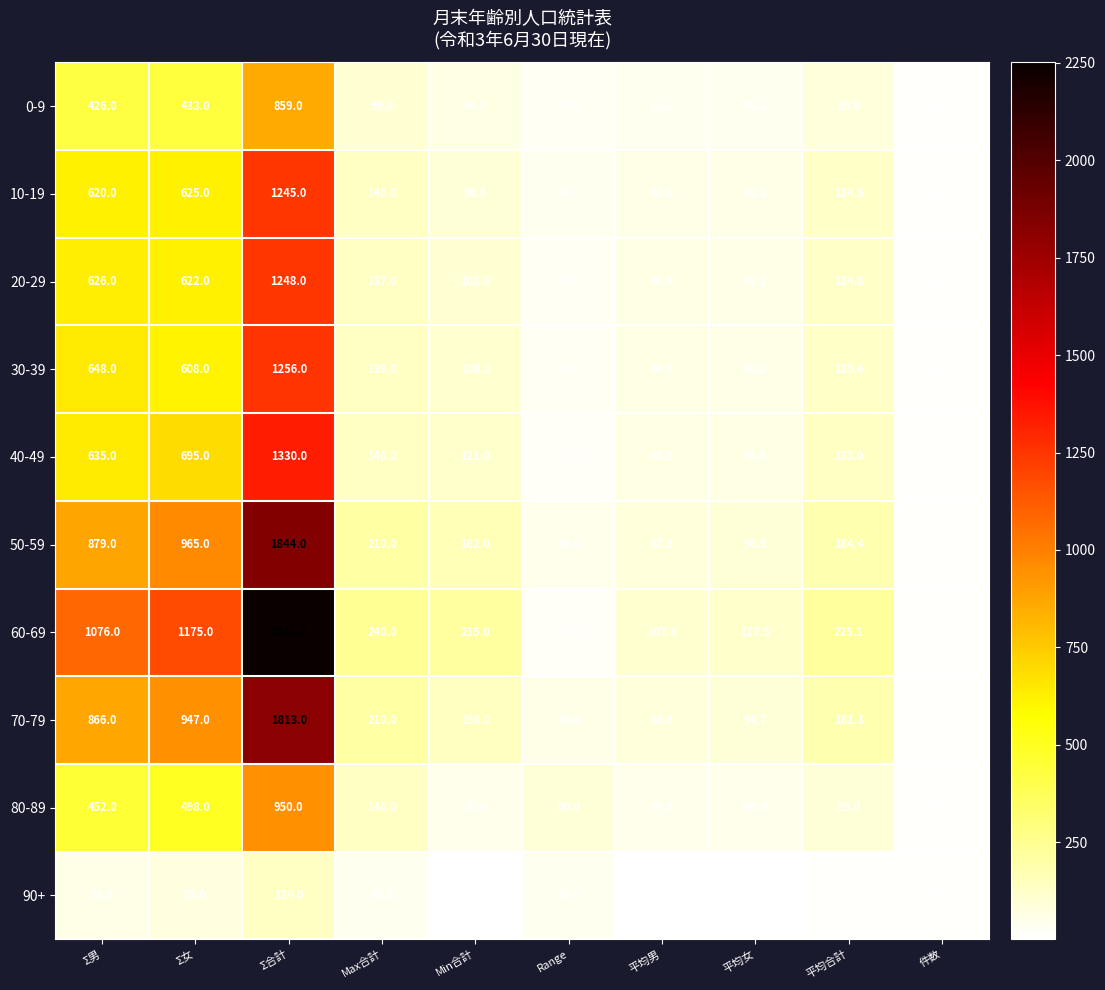

What is the difference between the 40-49 values at Max合計 and 平均合計?

7.0